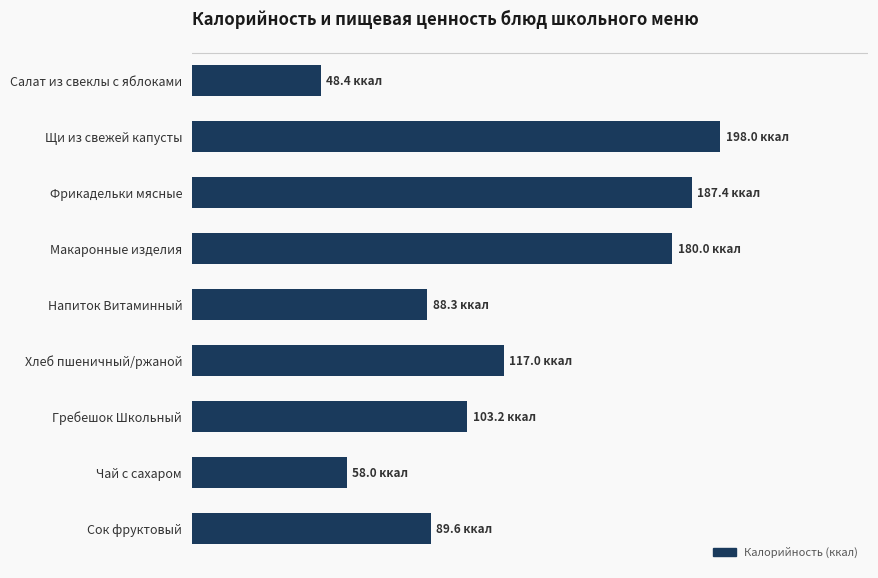

Are the bars horizontal?

Yes